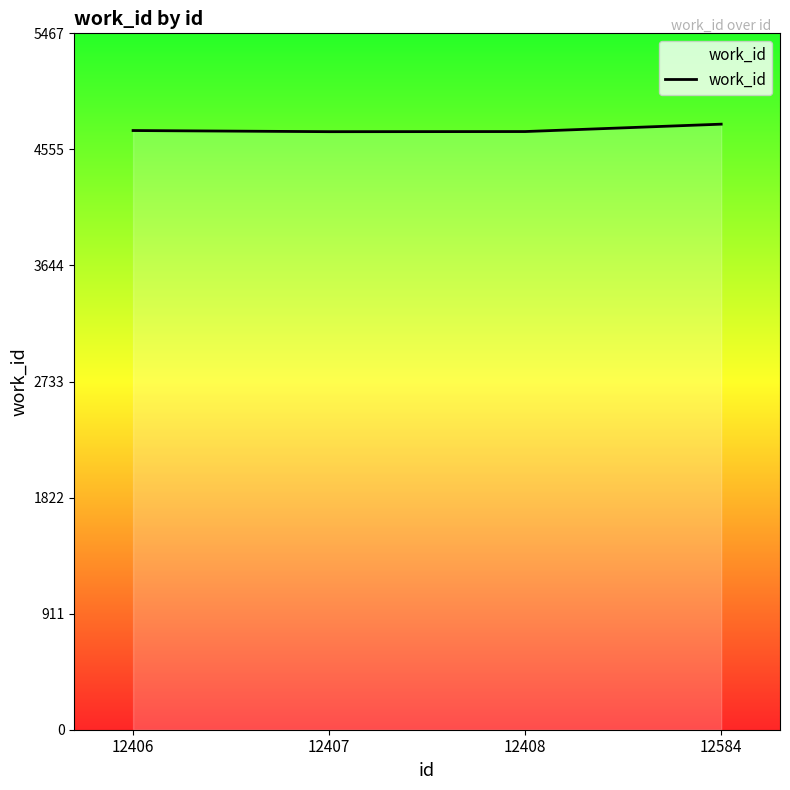

True or false: the data shows 6933 at 12408.

False